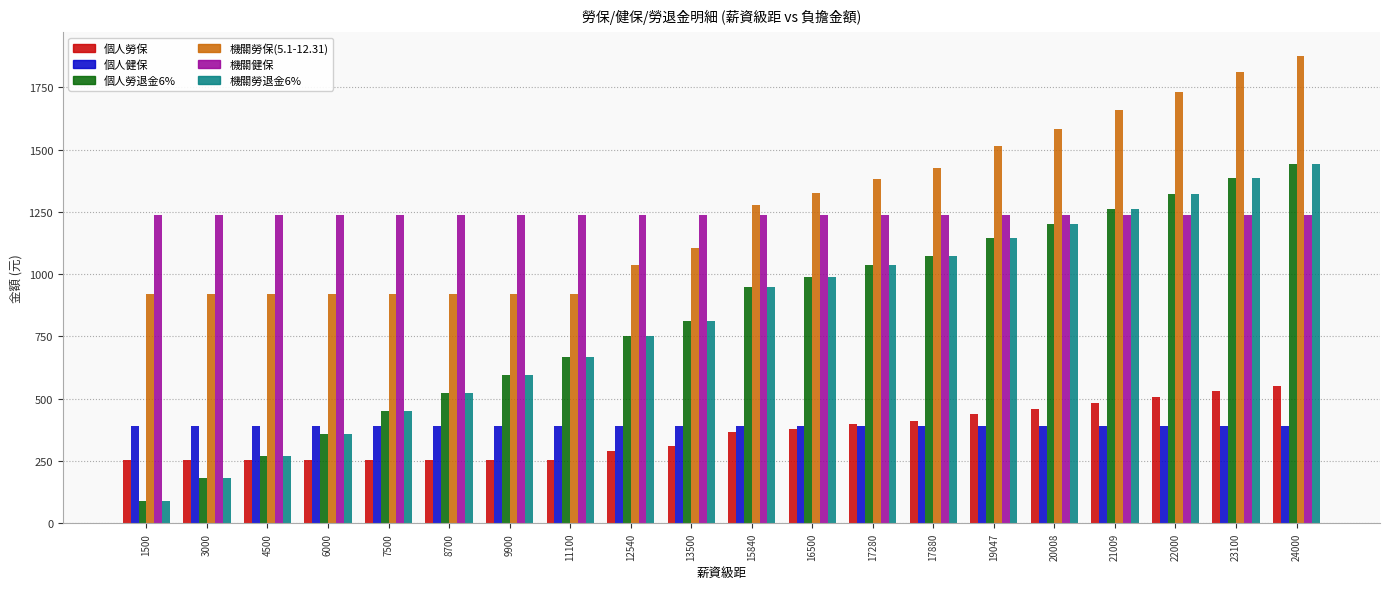

Read the 機關健保 value at 6000.

1238